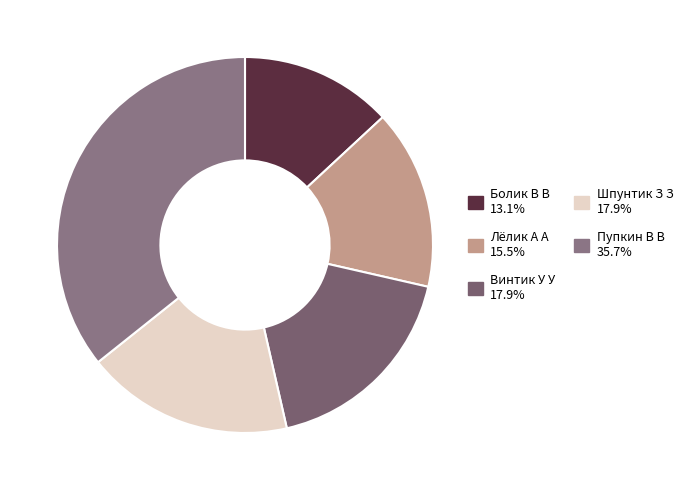

Count the number of slices in the pie.

5